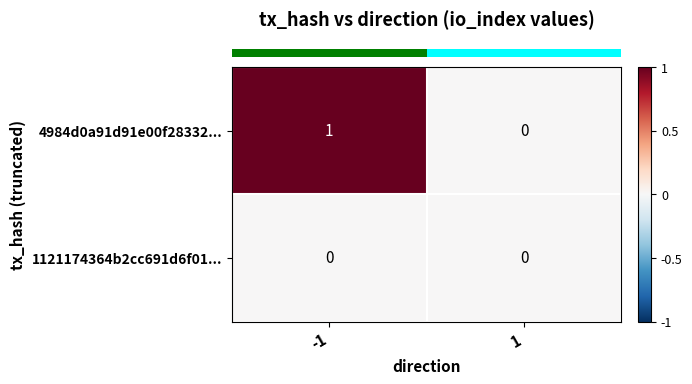

Which series changed the most between -1 and 1?

4984d0a91d91e00f28332...